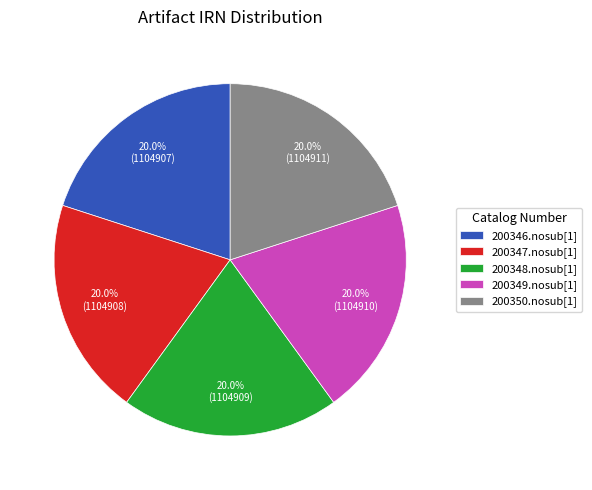

What is the ratio of the value at 200346.nosub[1] to the value at 200349.nosub[1]?

1.0